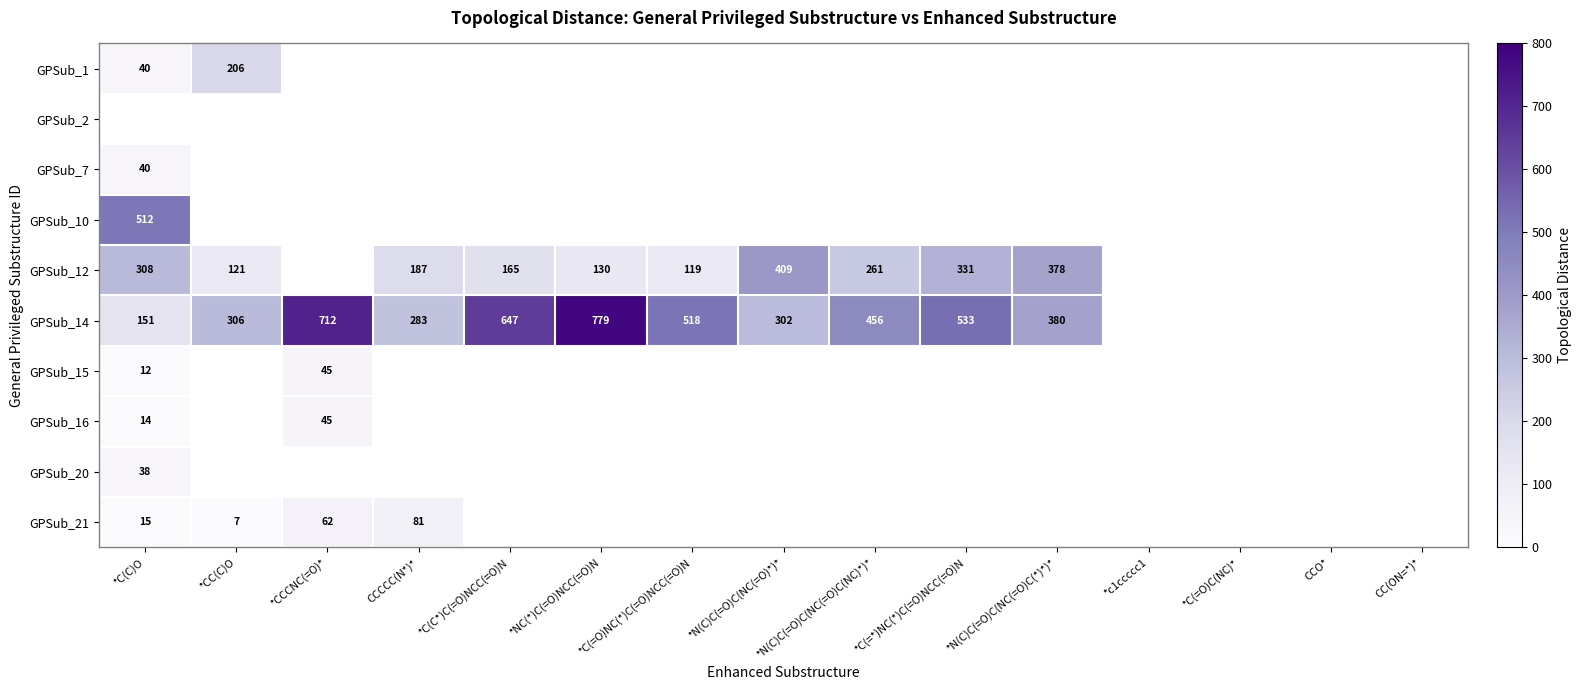

The value of GPSub_14 at *NC(*)C(=O)NCC(=O)N is 779. True or false?

True